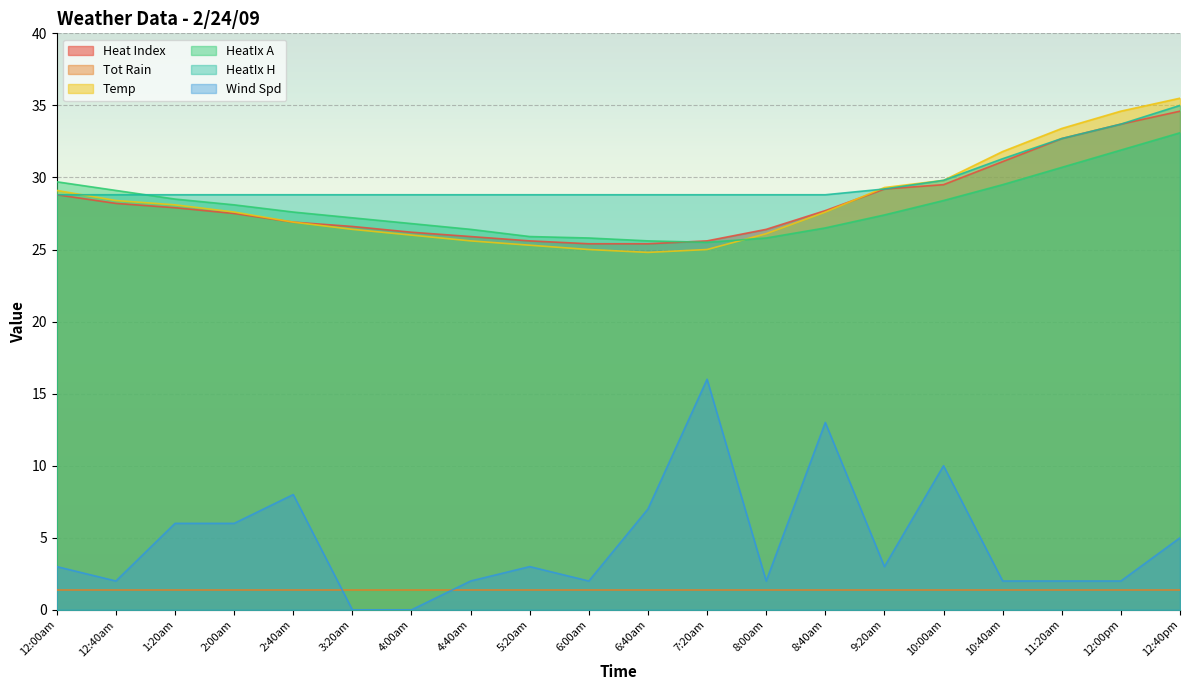

At which category does Temp reach its first local valley?

6:40am